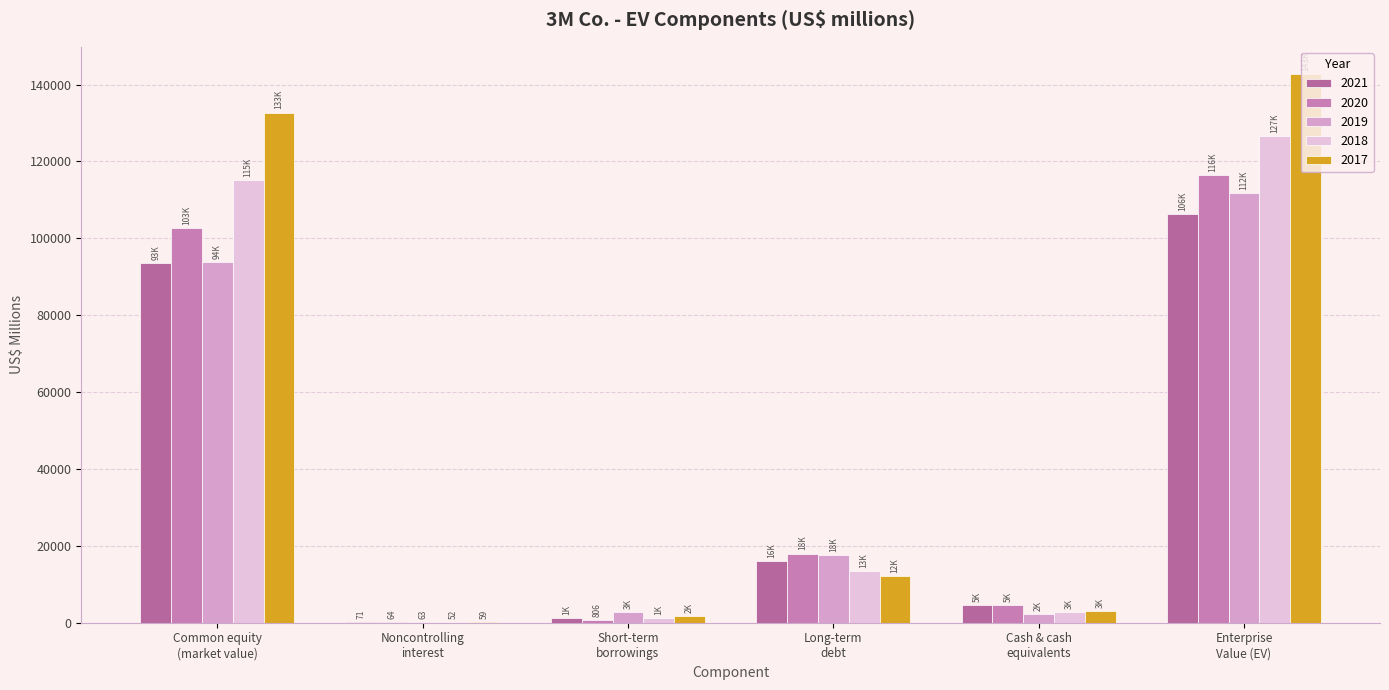

How many series are shown in this chart?

5